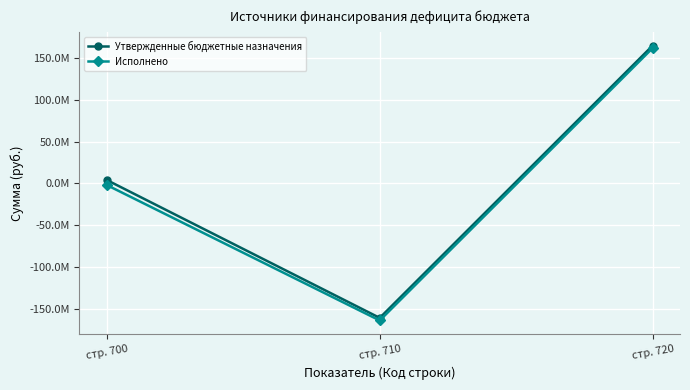

Which category has the highest value across all series?

стр. 720